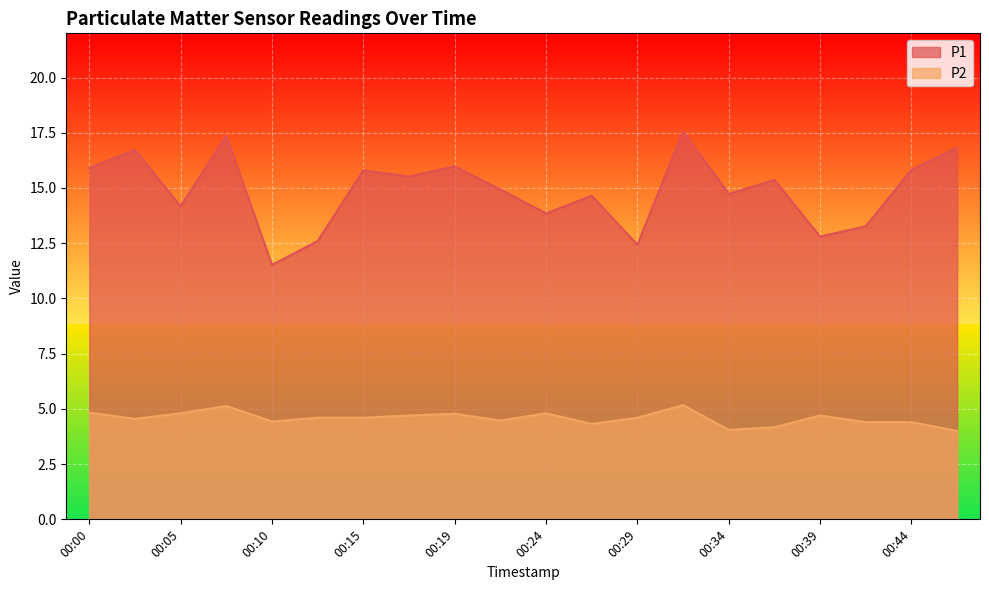

Does the chart display data point markers on the line(s)?

No